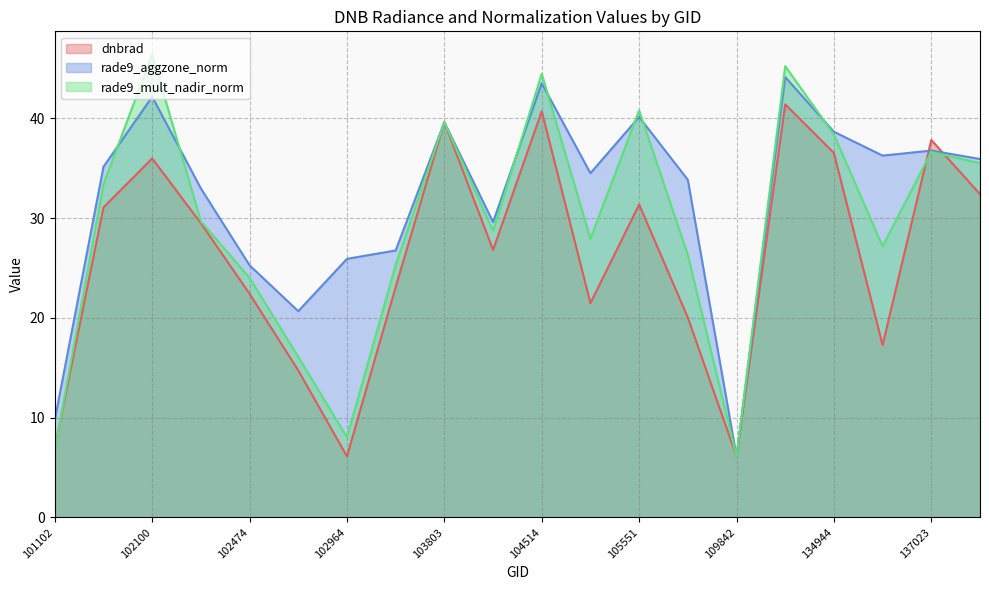

Which label corresponds to the smallest value in the chart?

109842